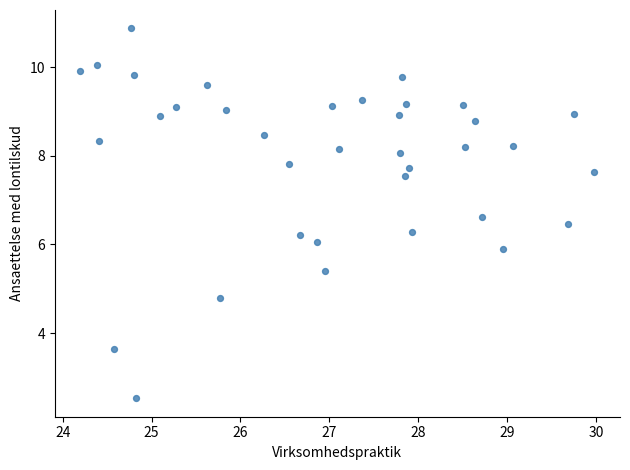

What is the range of X values (max minus min)?

5.8